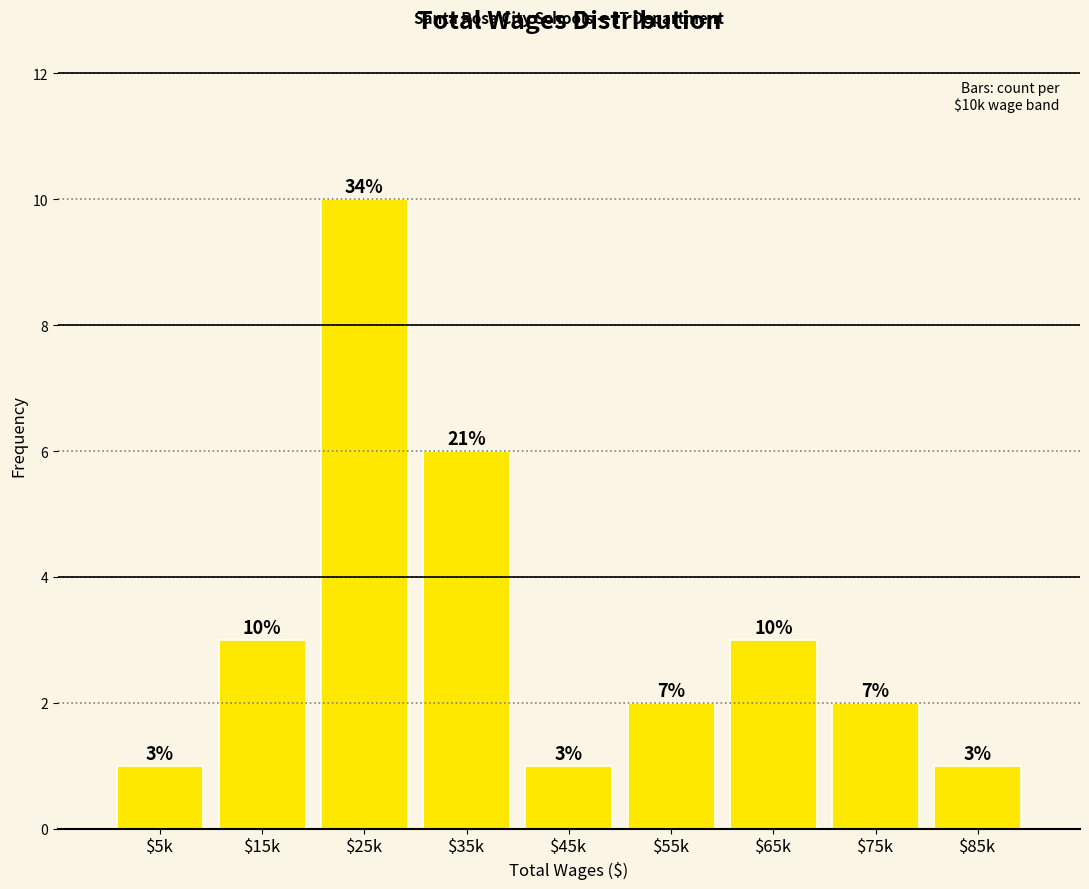

Reading left to right, list all the values displayed in this chart.

1	3	10	6	1	2	3	2	1